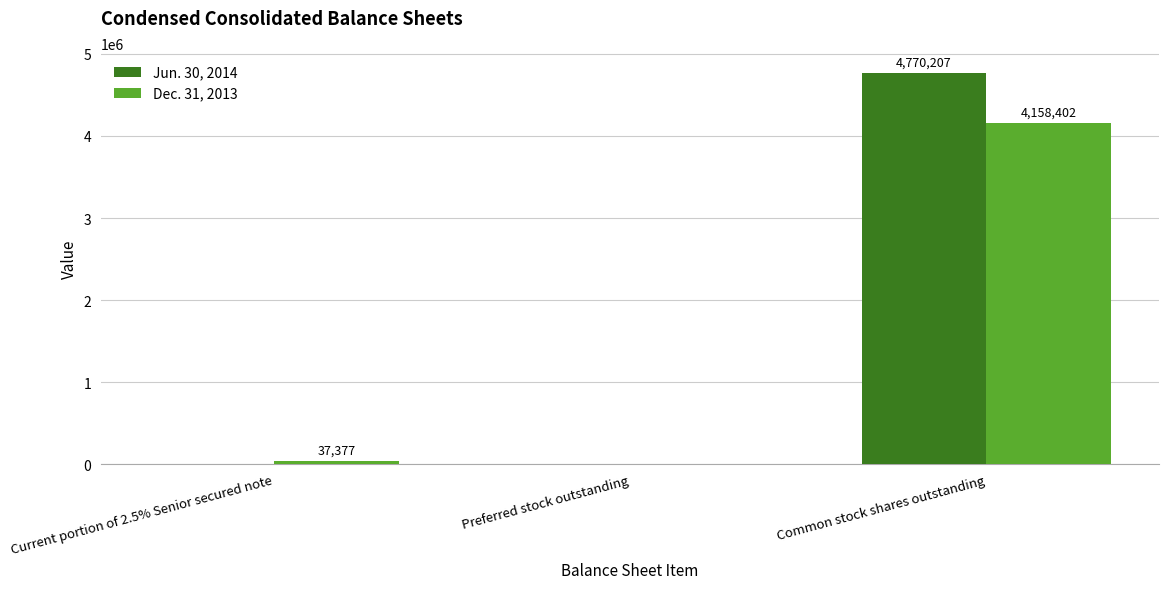

At which label does Dec. 31, 2013 reach its peak?

Common stock shares outstanding